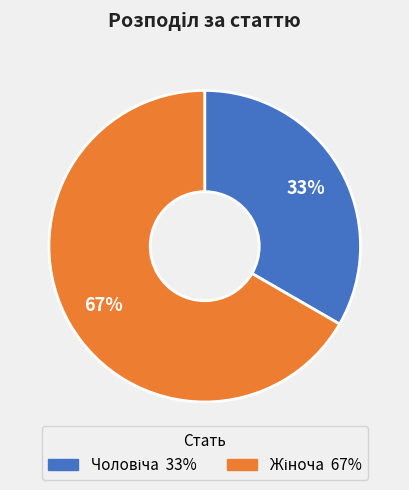

Count the number of slices in the pie.

2